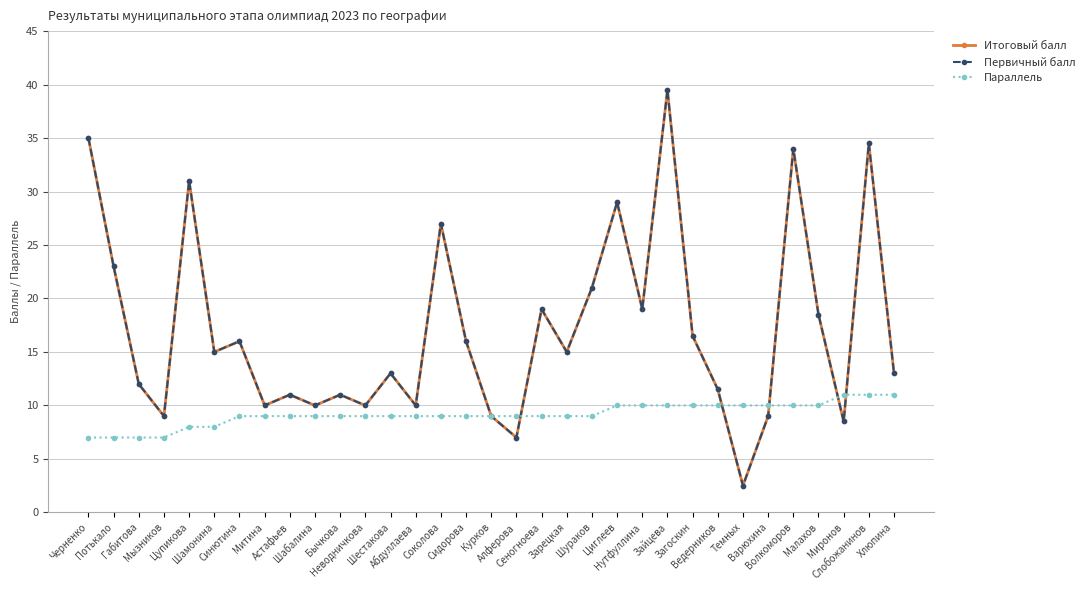

Where does the Итоговый балл series first go above 15?

Черненко